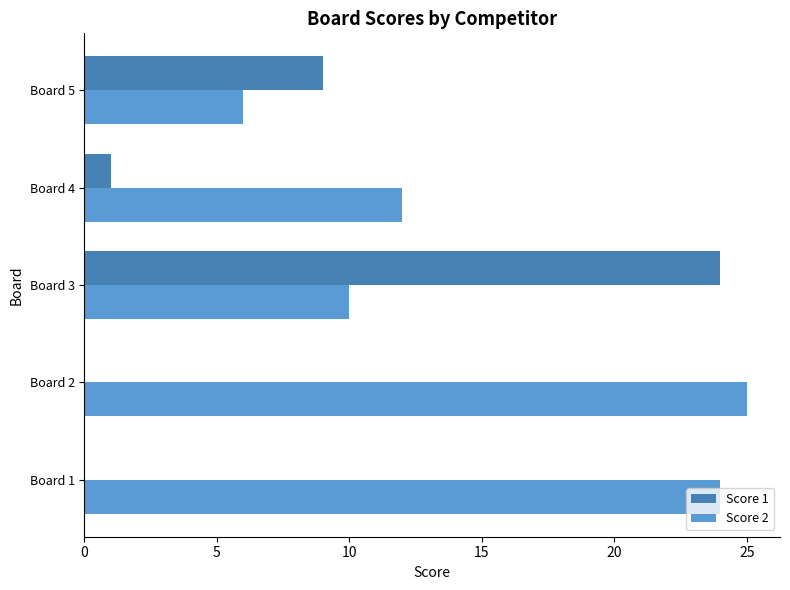

At which label is Score 2 closest to 15?

Board 4